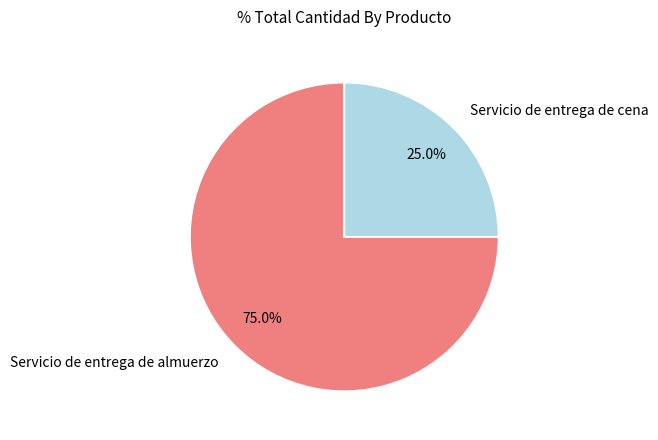

The Servicio de entrega de cena slice represents 25% of the pie. True or false?

True